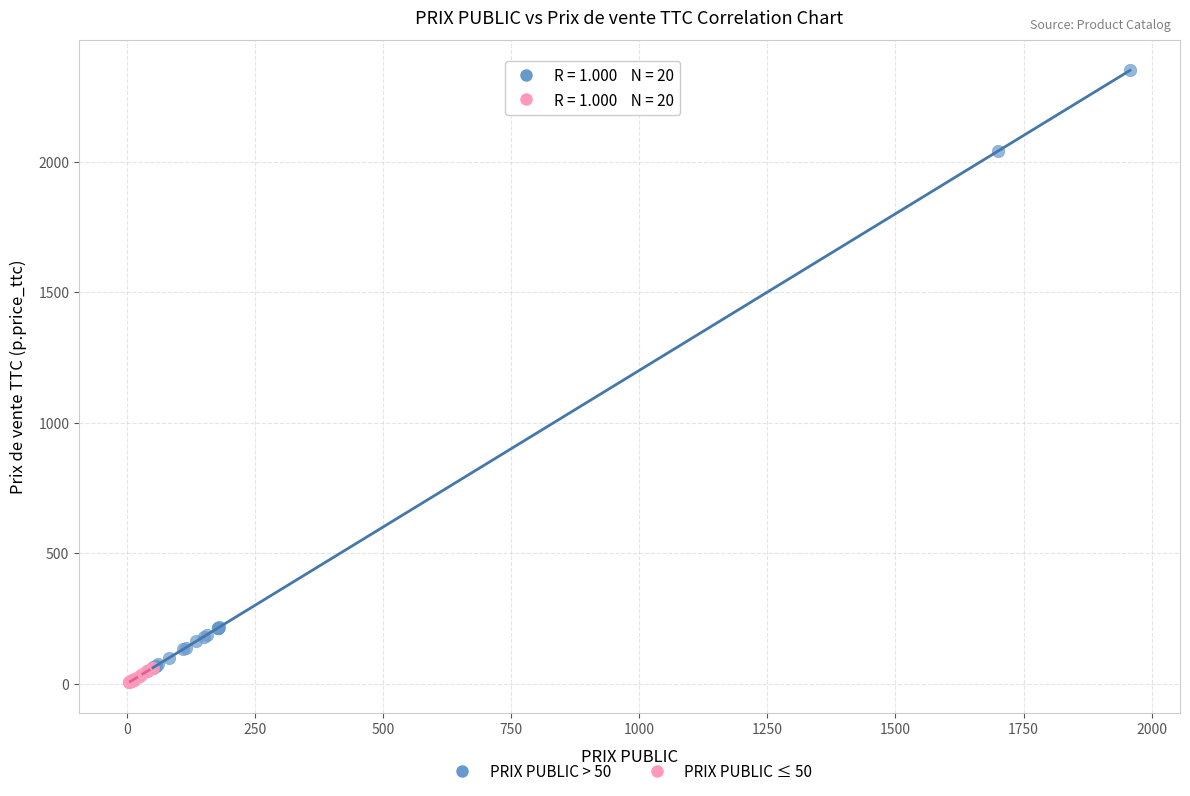

Which series has the largest Y range (max minus min)?

PRIX PUBLIC > 50